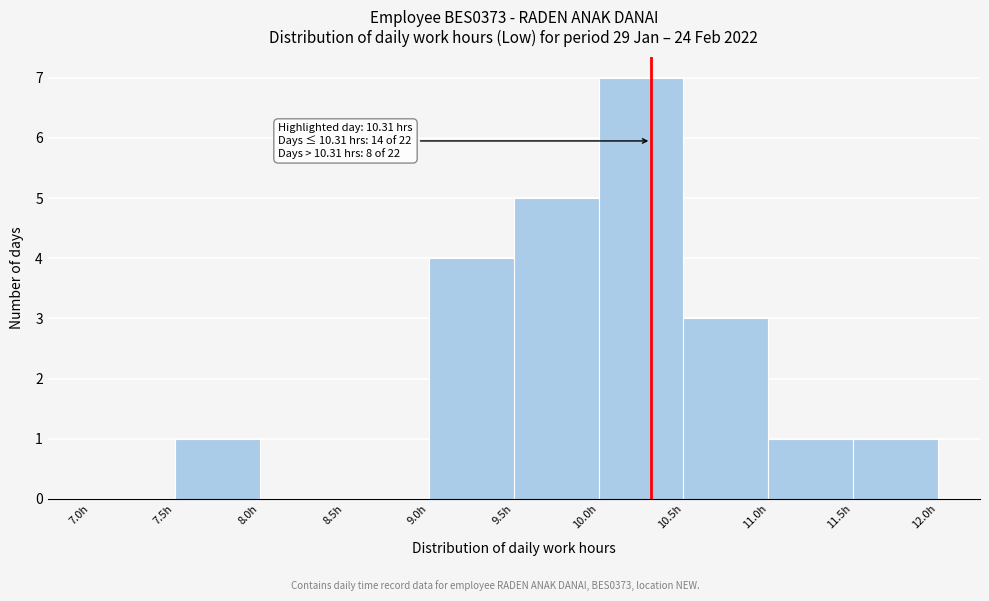

Which range on the x-axis has the tallest bar?

10.0 to 10.5